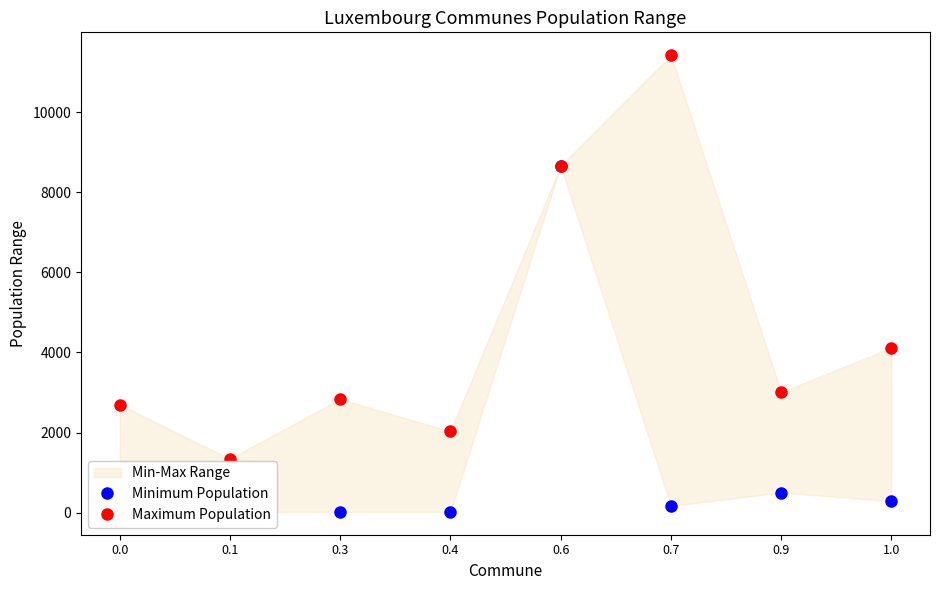

What position from the left is 0.6?

5